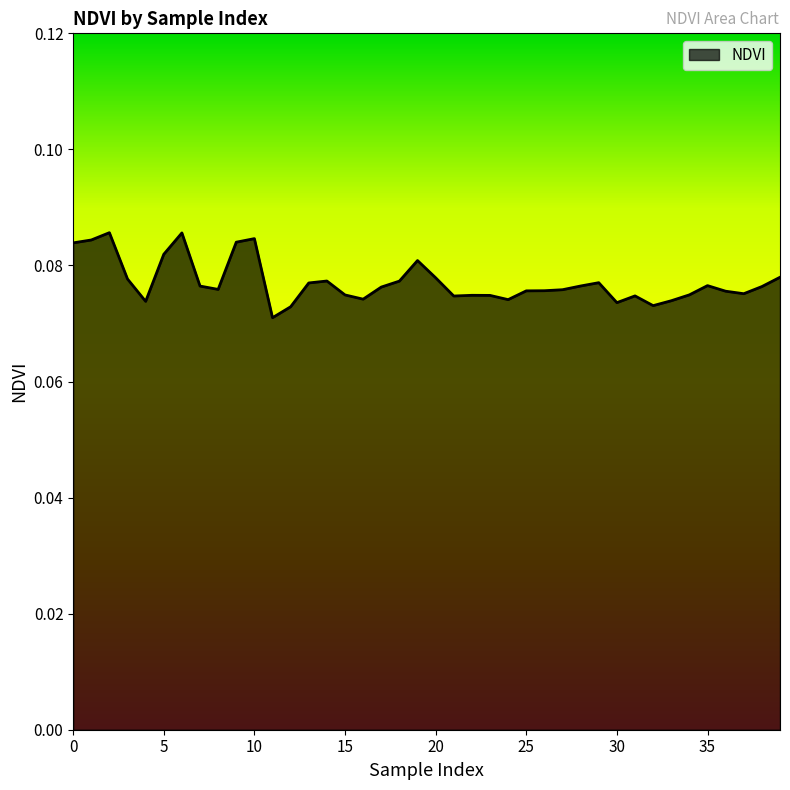

At which category does the chart reach its minimum across all series?

11